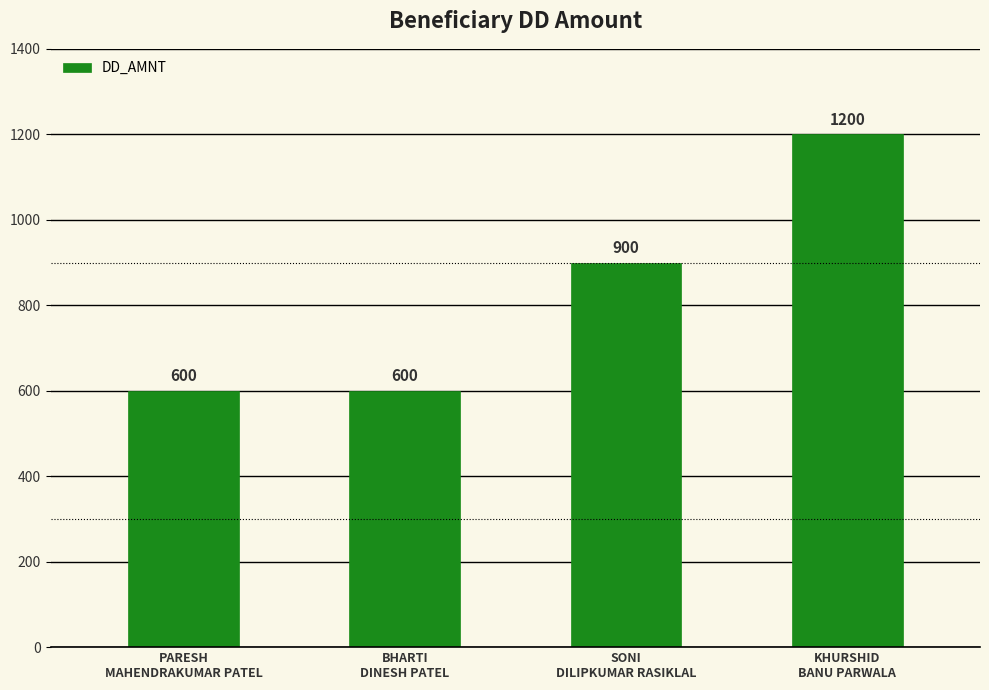

Is it true that the value at BHARTI
DINESH PATEL is 900?

False